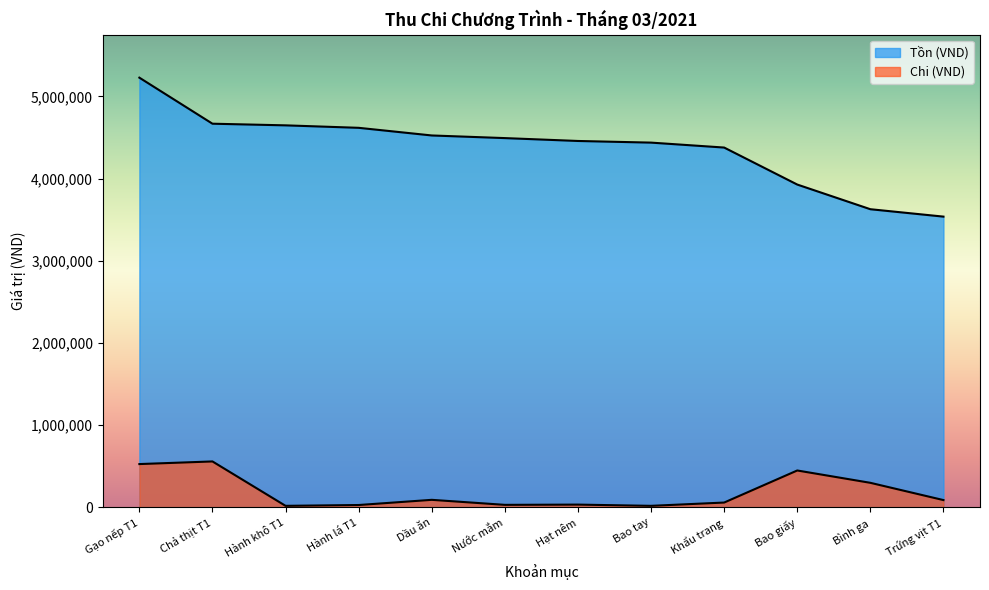

What is the value of the Chi (VND) point at the 9th from the left?

60000